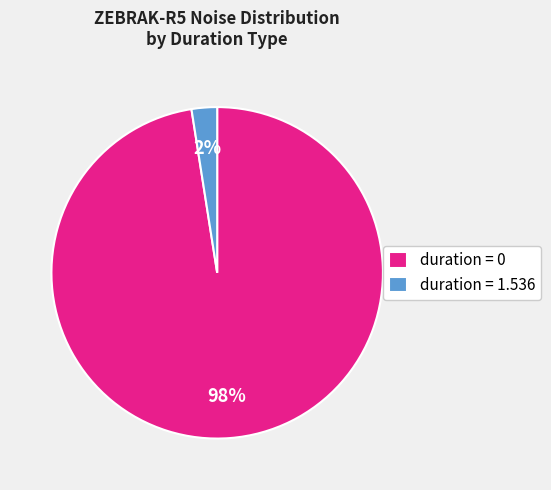

Rank the categories by value from highest to lowest.

duration = 0, duration = 1.536